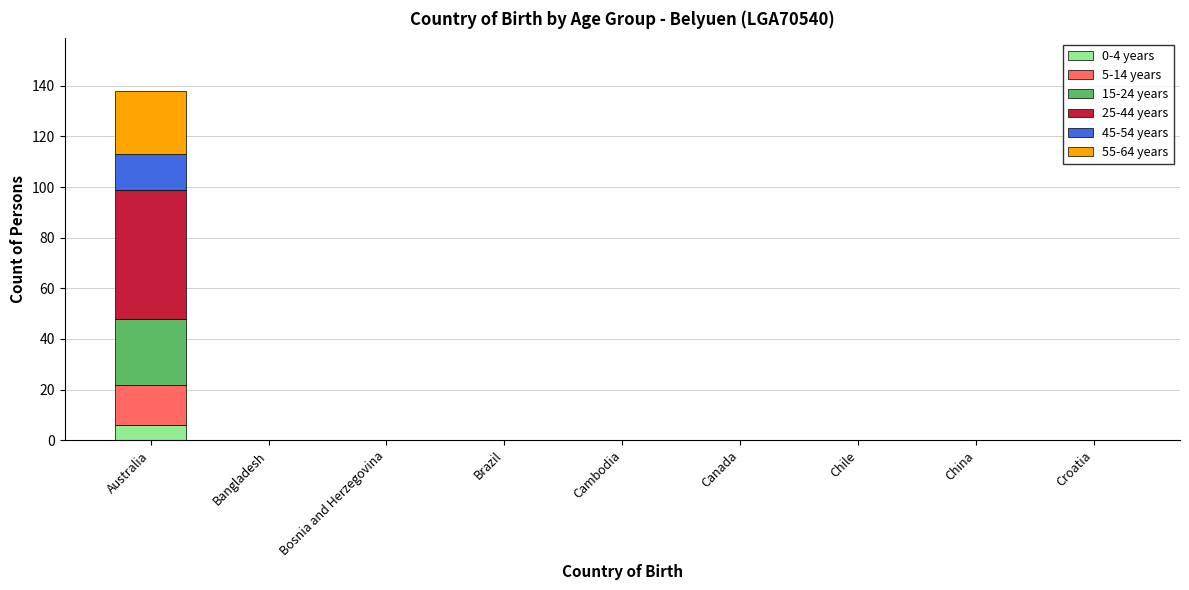

What is the sum of all 0-4 years values?

6